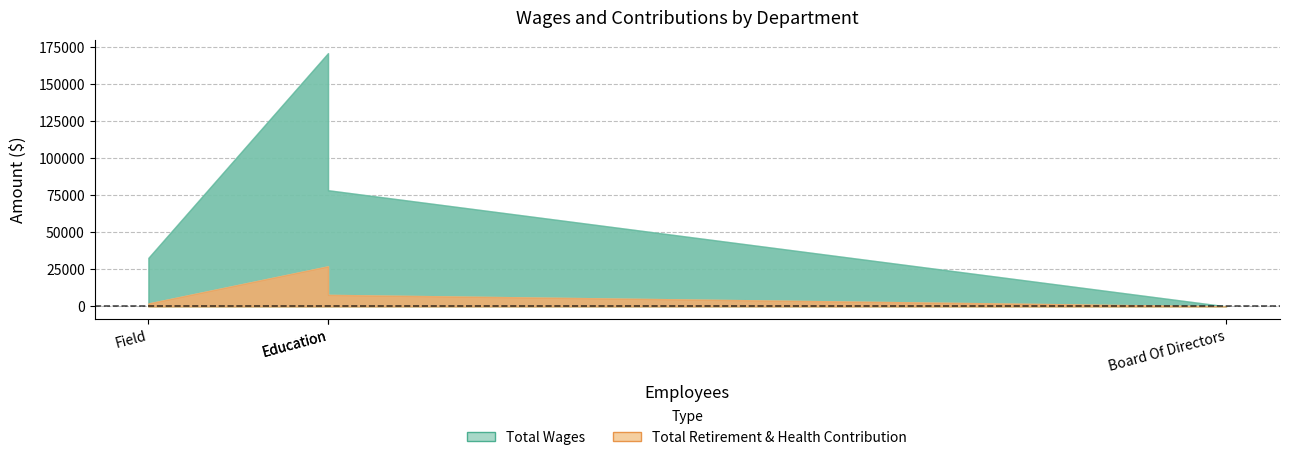

Count the number of data series in this chart.

2